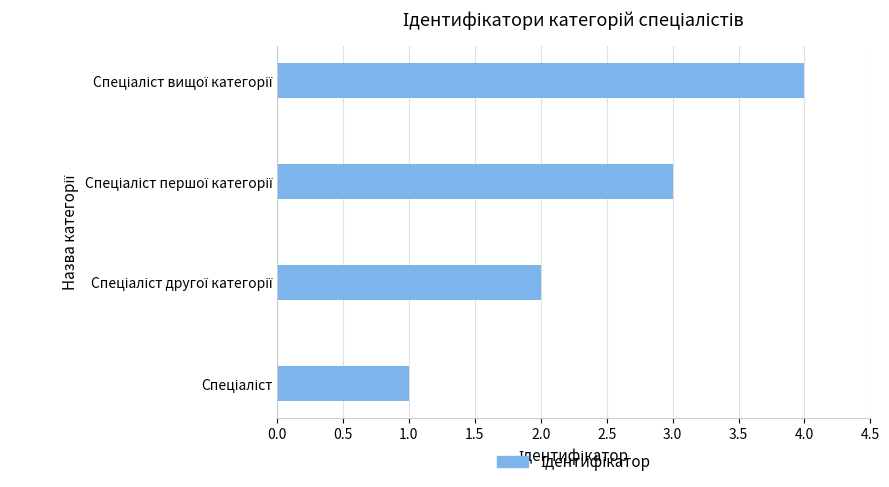

What is the difference between the maximum and minimum values?

3